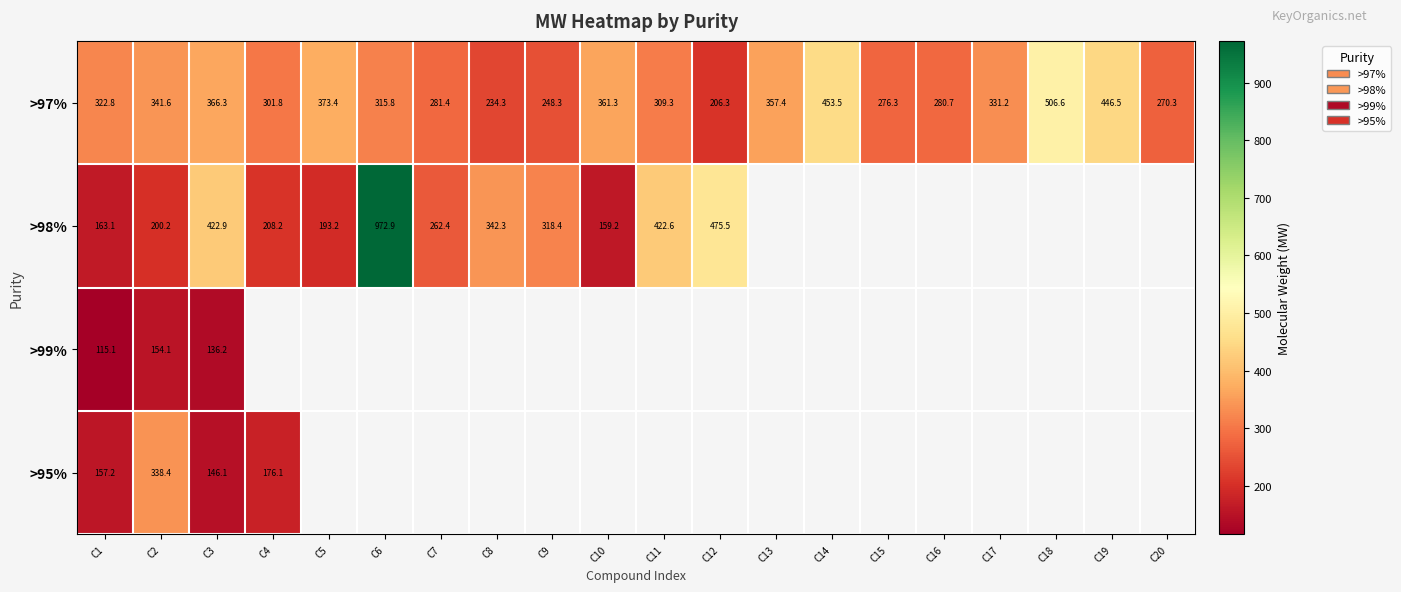

Is the value of >97% at C17 greater than the value of >99% at C1?

Yes